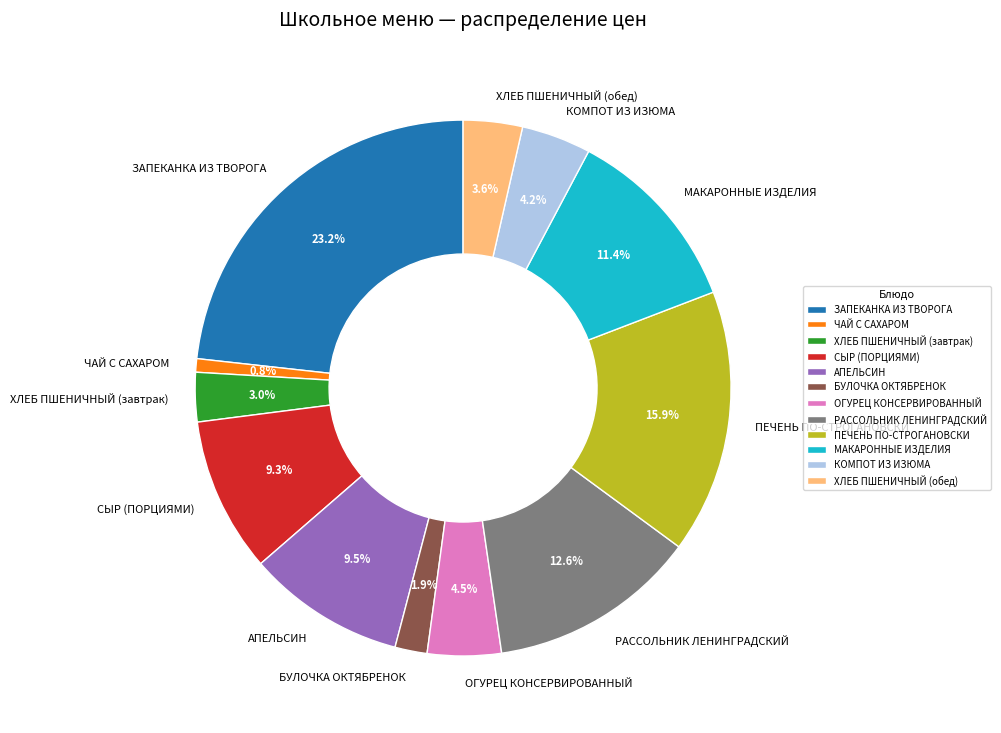

What is the largest slice in the pie chart?

ЗАПЕКАНКА ИЗ ТВОРОГА